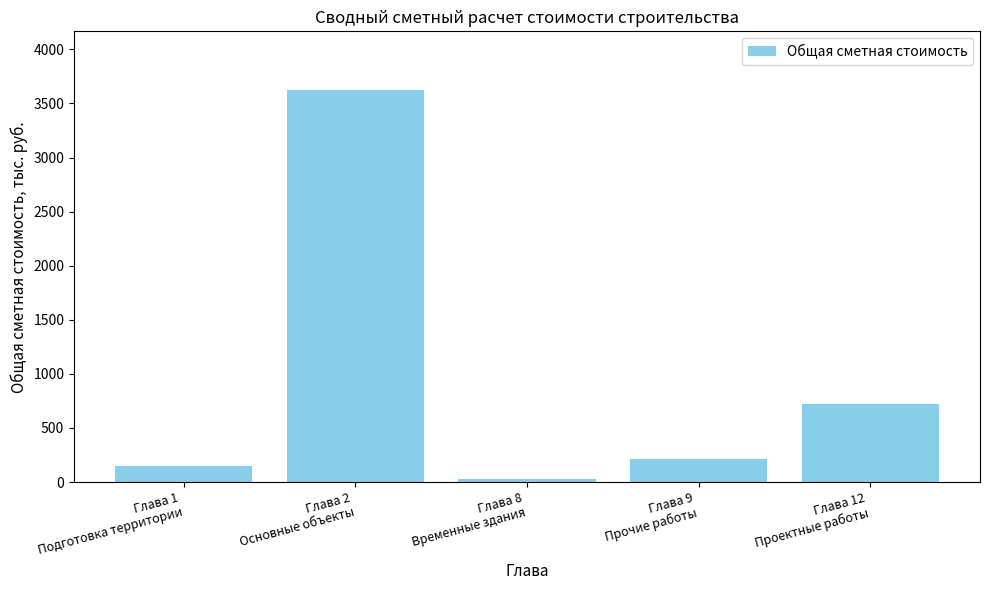

Is it true that the value at Глава 9
Прочие работы is 214.2?

True